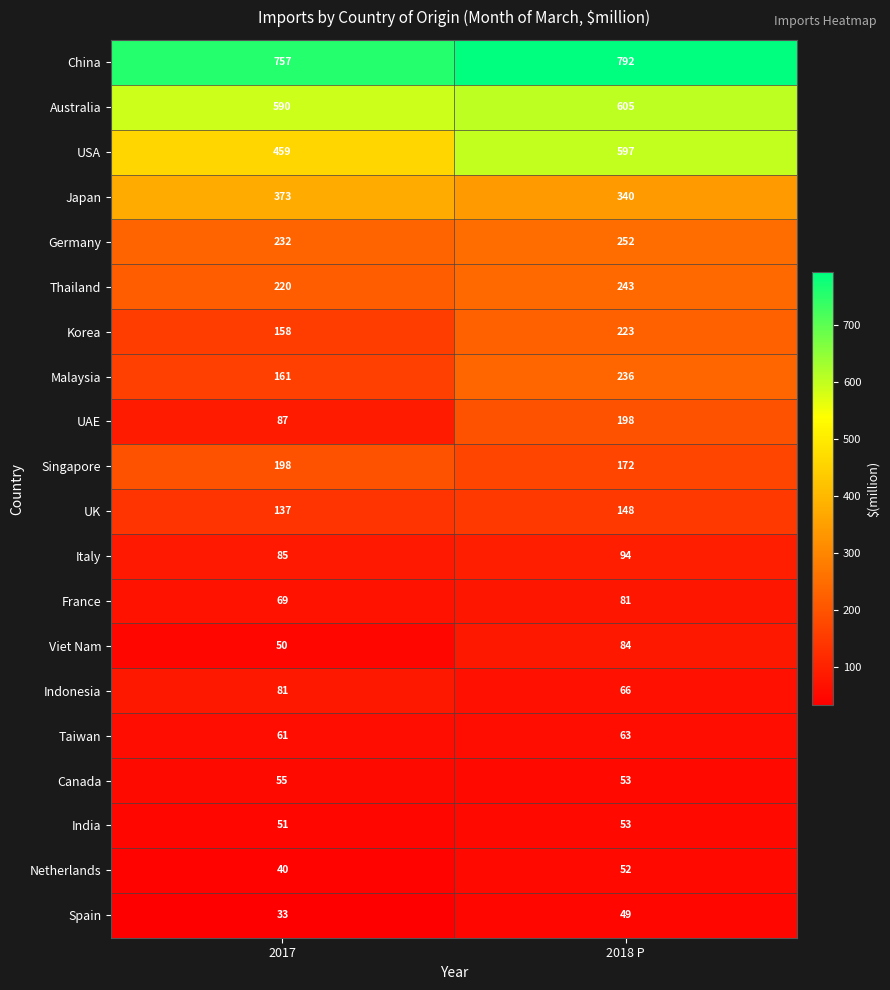

True or false: Korea has a value of 158 at 2017.

True